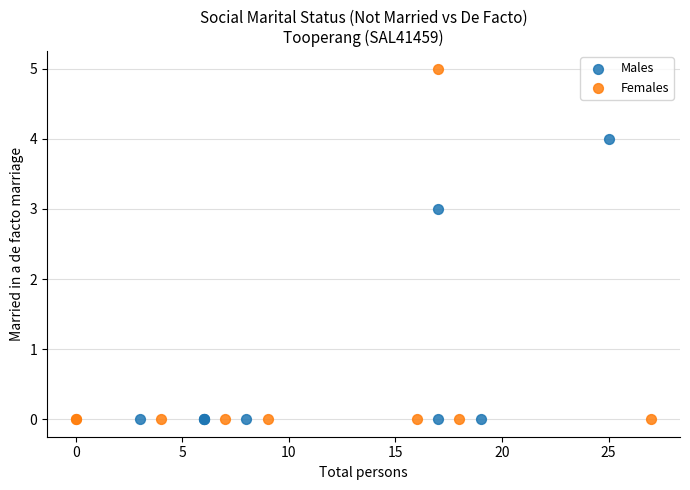

Which series has the widest spread of Y values?

Females